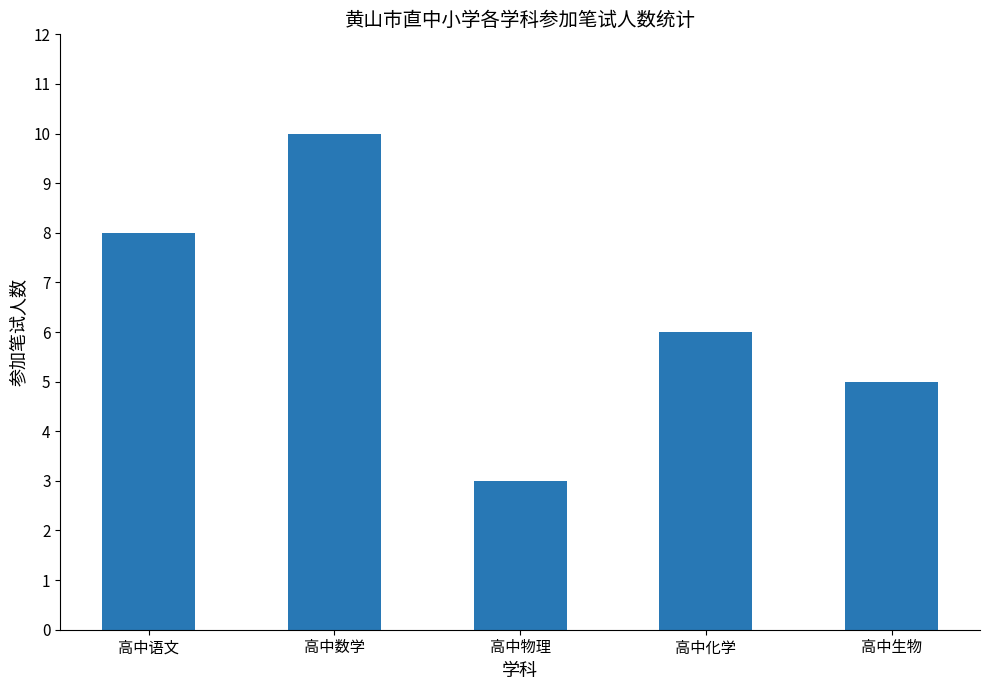

Reading left to right, what are all the values shown in this chart?

8	10	3	6	5